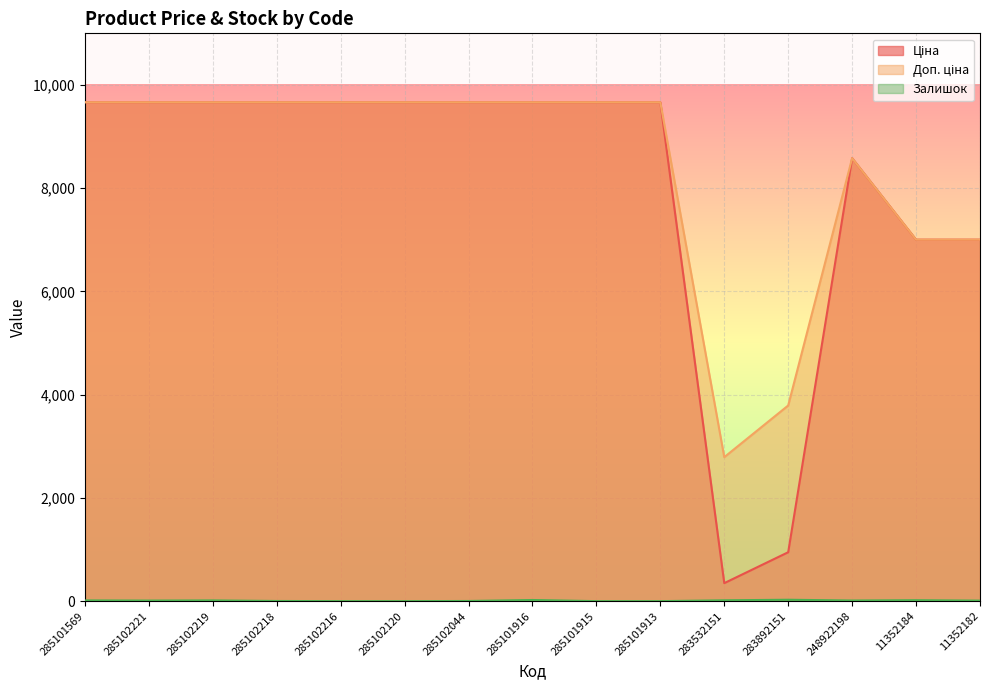

How many data points in Доп. ціна are above 9664?

10